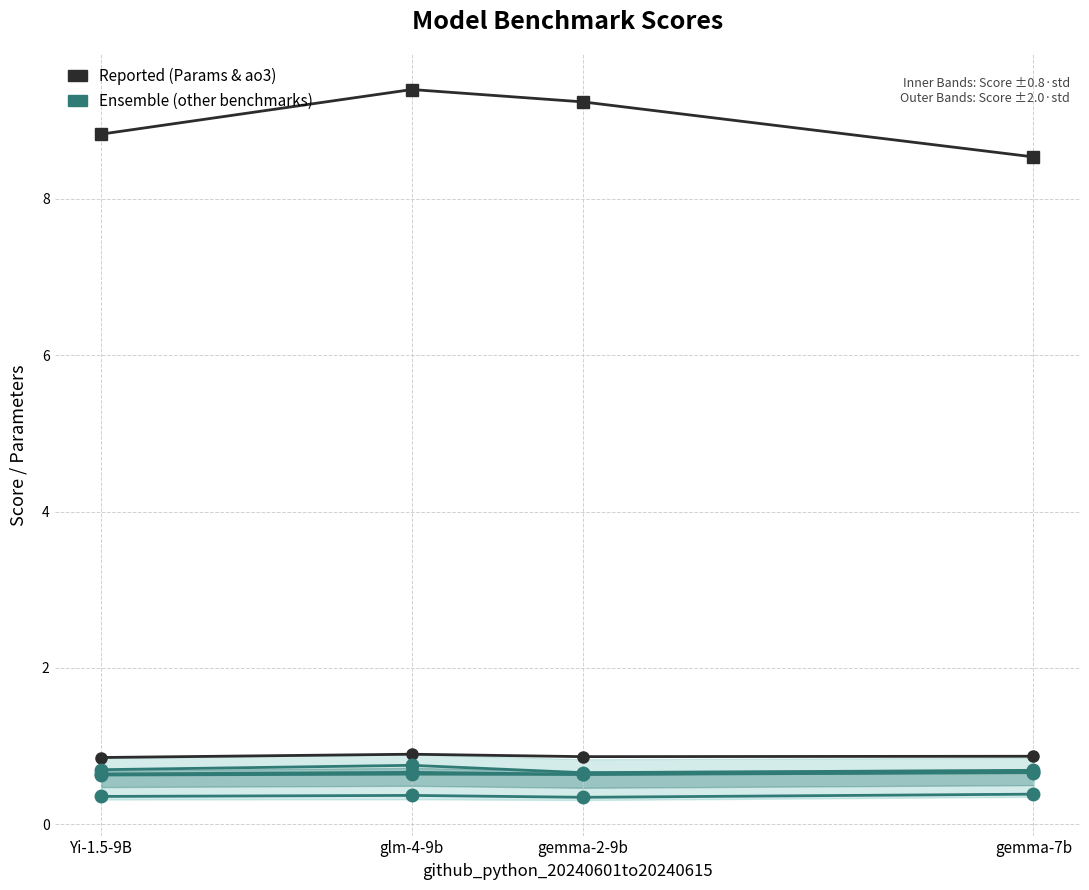

True or false: Parameters Count (B) has a value of 2.3 at Yi-1.5-9B.

False